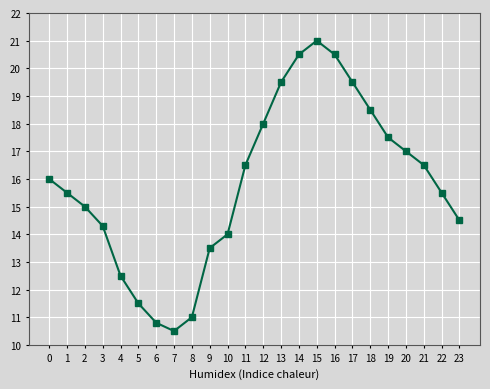

The value at 22 is 20.4. True or false?

False